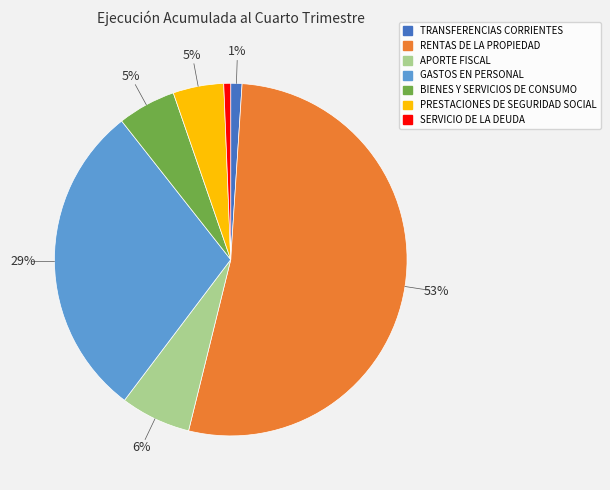

To the nearest percent, what portion does TRANSFERENCIAS CORRIENTES represent?

1%